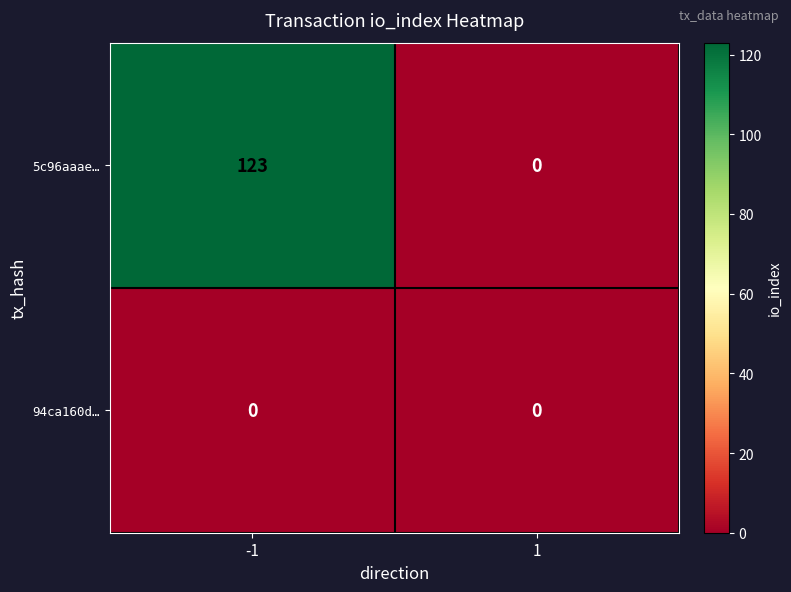

What is the greatest value displayed?

123